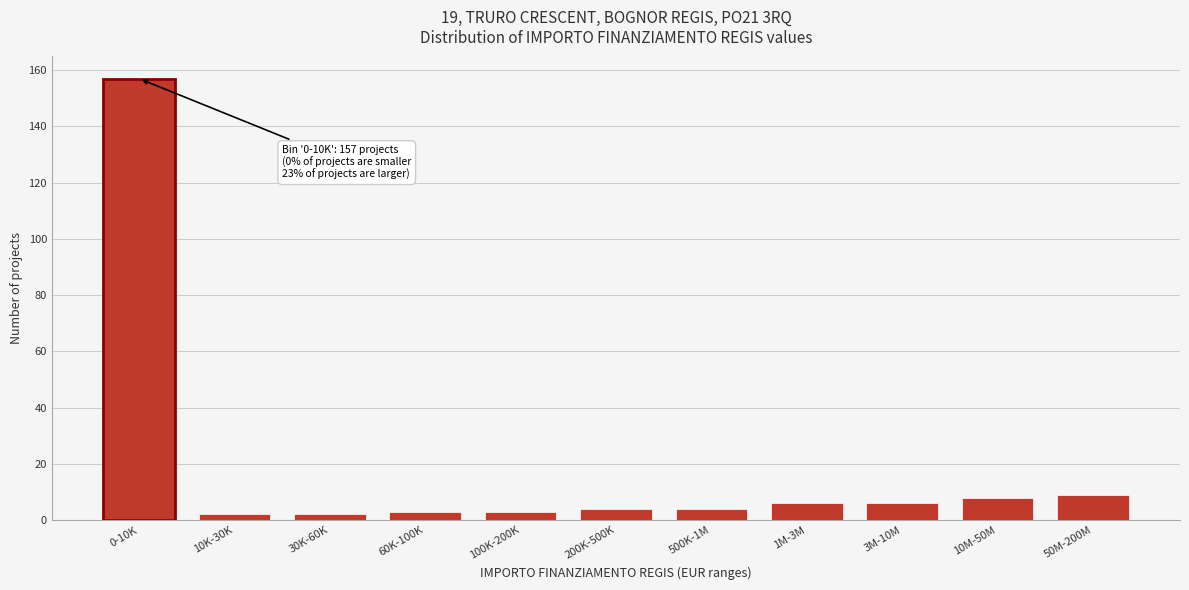

Reading left to right, extract all data points from this chart.

157	2	2	3	3	4	4	6	6	8	9